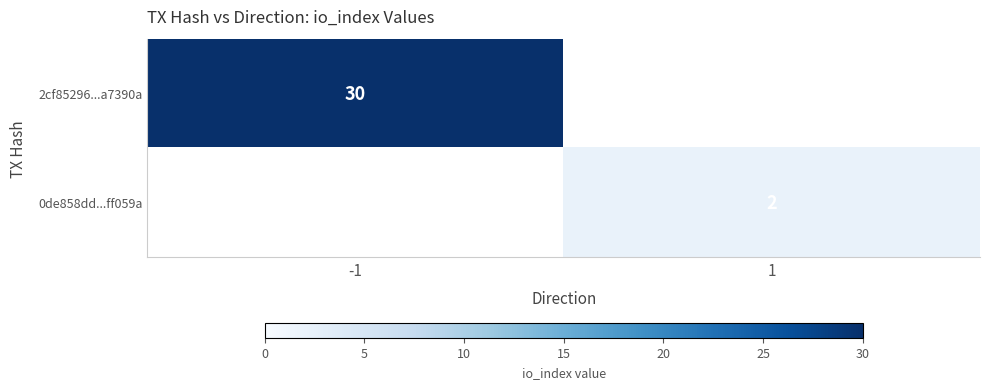

True or false: 0de858dd...ff059a has a value of 2 at 1.

True